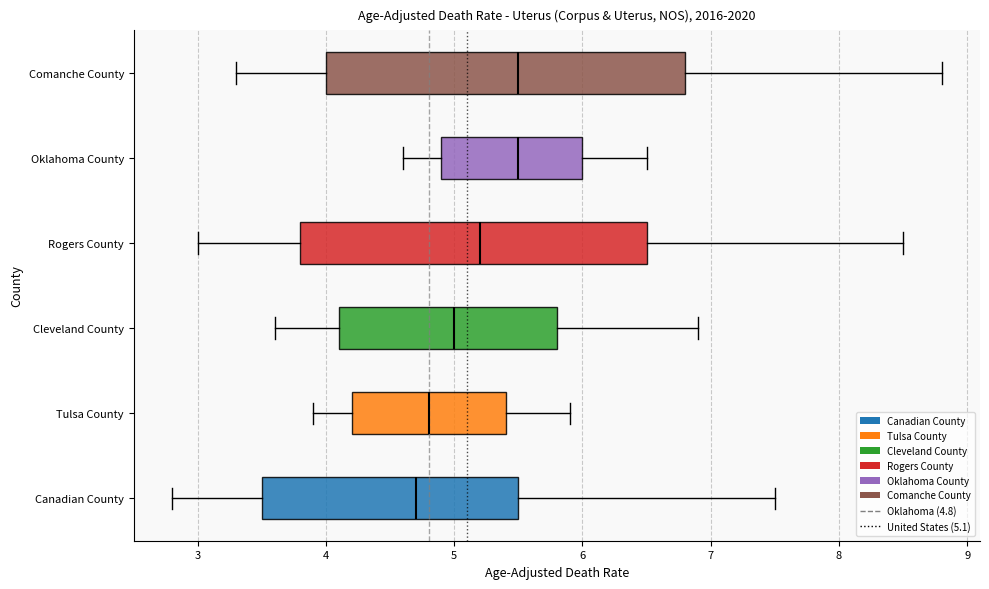

Reading bottom to top, read every box against the x-axis: the position of its median line, the range the box covers, and the ends of its whiskers. The values are not printed on the chart, so give them approximately, as read against the axis.

Canadian County: median 4.7, box 3.5 to 5.5, whiskers 2.8 to 7.5
Tulsa County: median 4.8, box 4.2 to 5.4, whiskers 3.9 to 5.9
Cleveland County: median 5.0, box 4.1 to 5.8, whiskers 3.6 to 6.9
Rogers County: median 5.2, box 3.8 to 6.5, whiskers 3.0 to 8.5
Oklahoma County: median 5.5, box 4.9 to 6.0, whiskers 4.6 to 6.5
Comanche County: median 5.5, box 4.0 to 6.8, whiskers 3.3 to 8.8